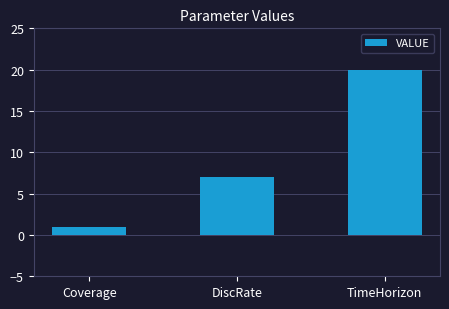

List the labels in order of value, smallest first.

Coverage, DiscRate, TimeHorizon